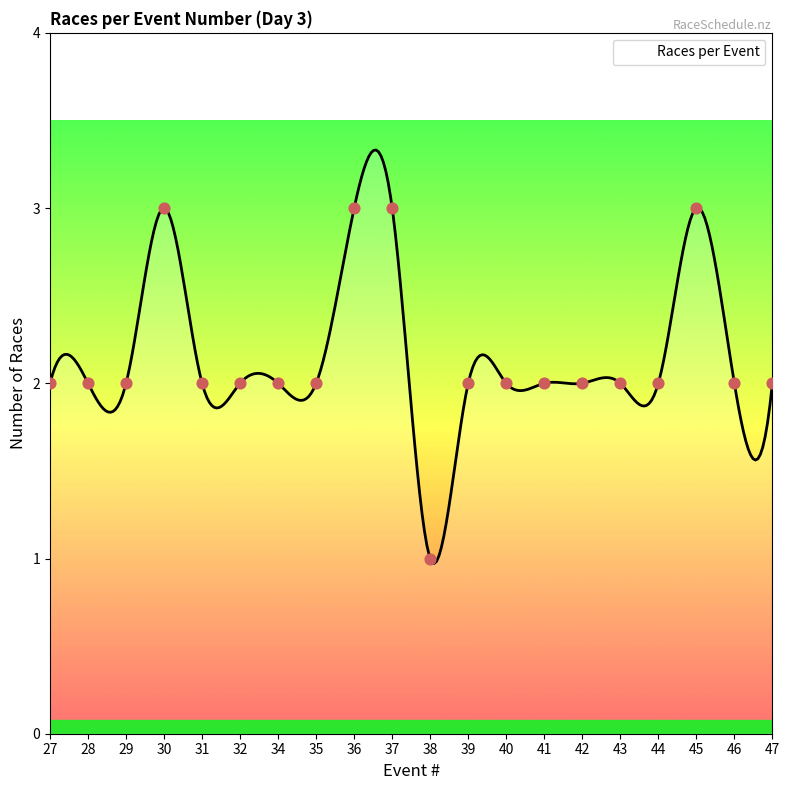

Approximately how many times larger is the value at 42 compared to 45?

0.7